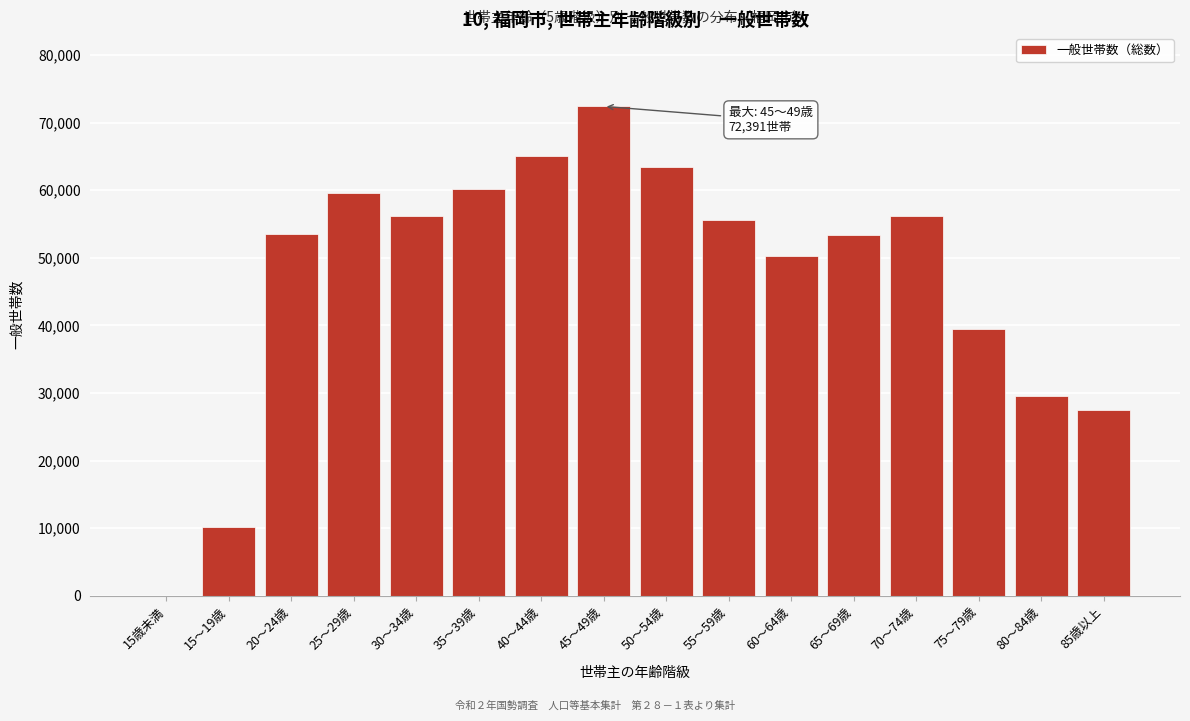

Where is the data nearest to the value 36196?

75～79歳